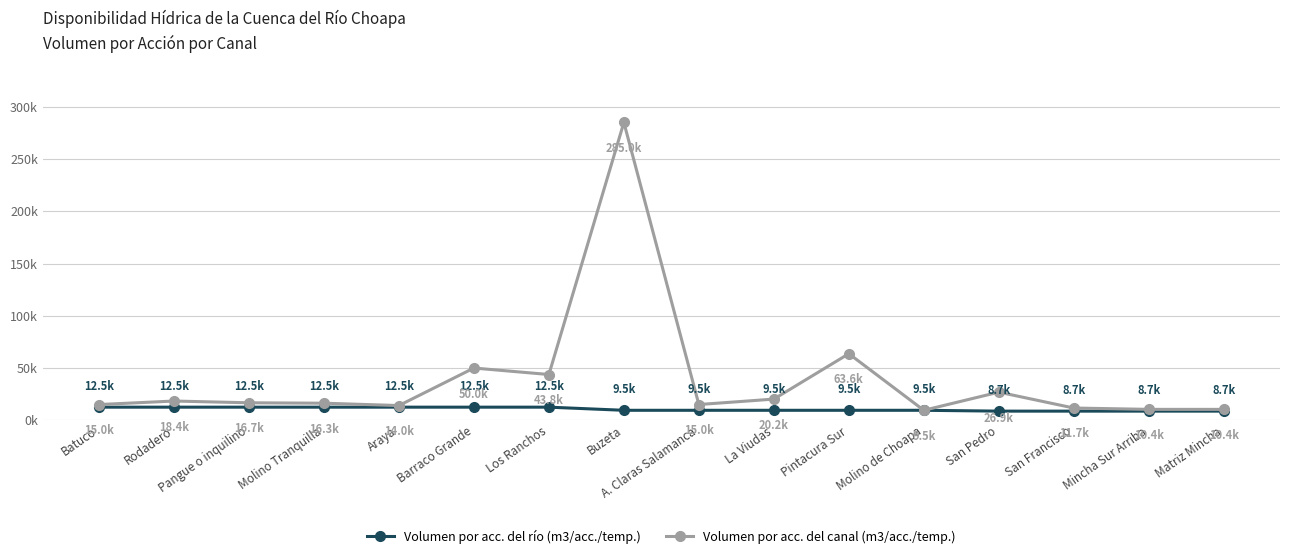

How many interior local valleys does the Volumen por acc. del canal (m3/acc./temp.) series have?

4